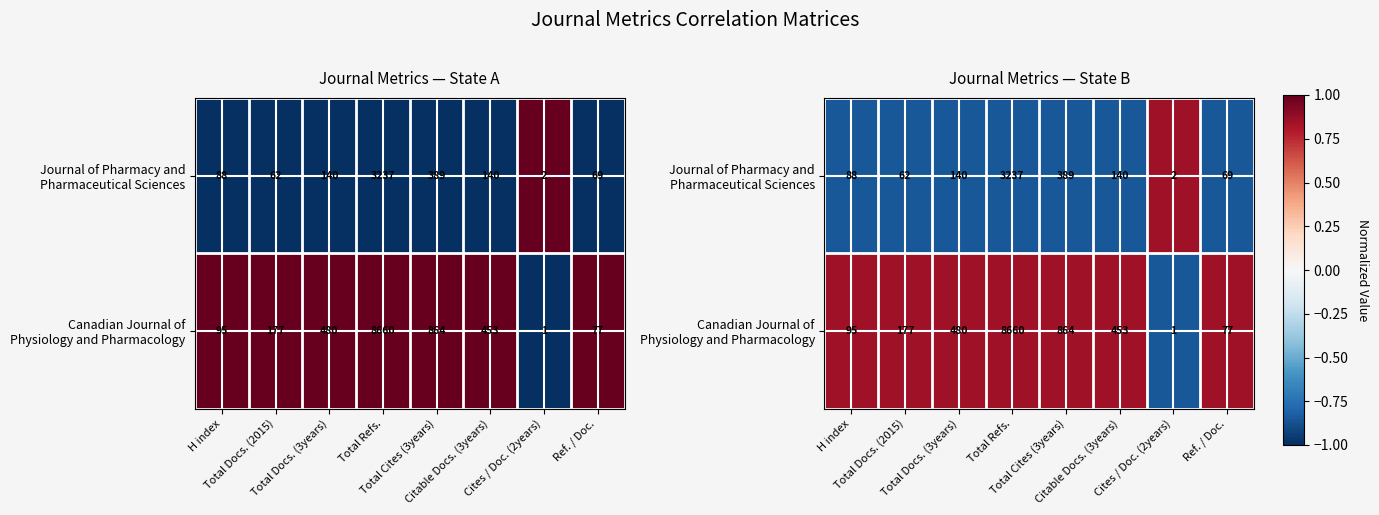

List the series in order of their overall mean, lowest first.

Journal of Pharmacy and Pharmaceutical Sciences, Canadian Journal of Physiology and Pharmacology